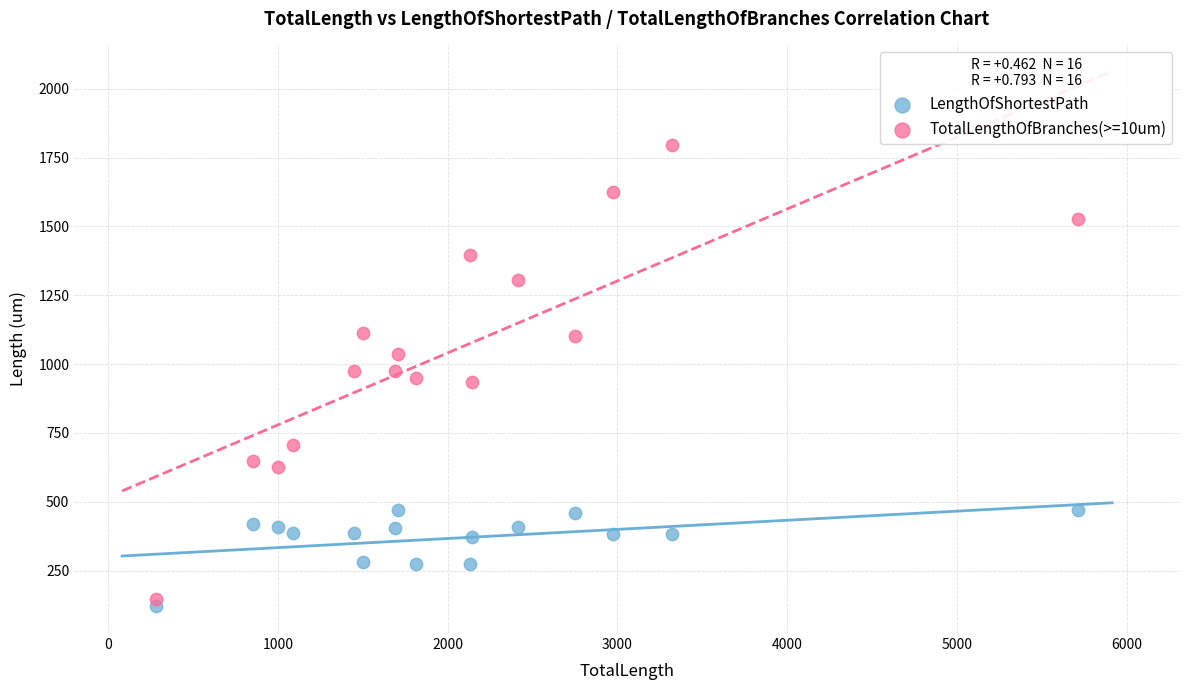

What is the X range (max minus min) for the scatter plot?

5431.9